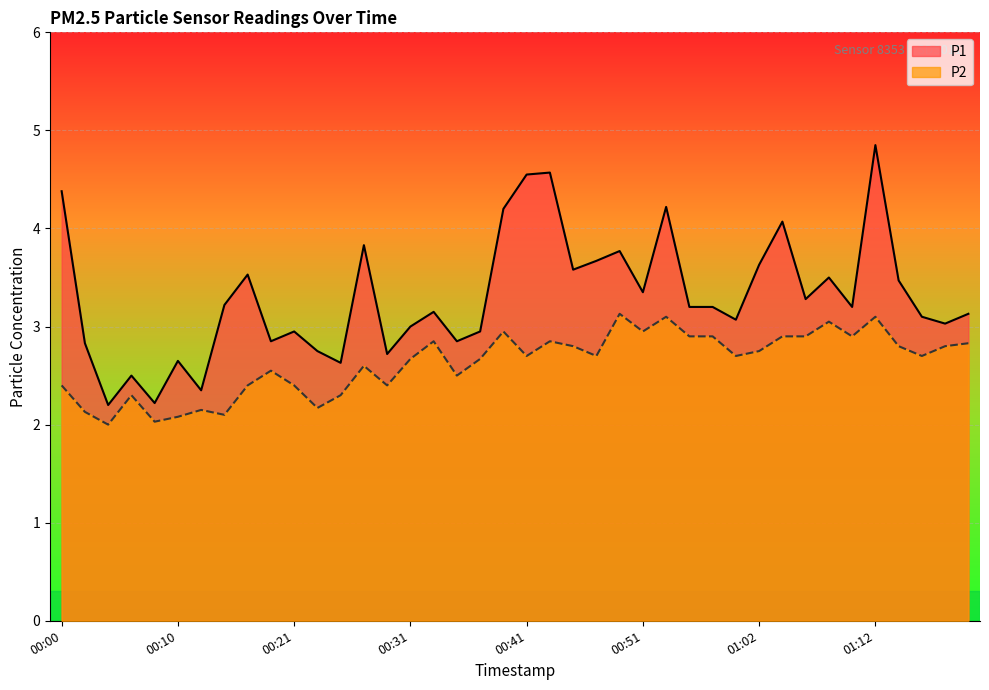

What is the approximate value of P2 at 00:43?

2.9